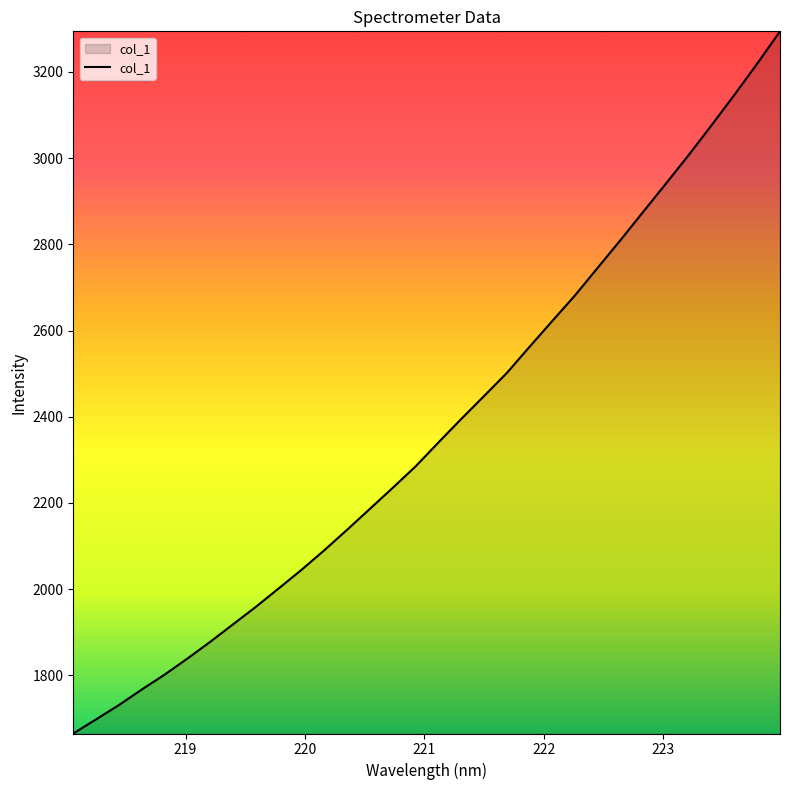

What is the difference between the maximum and minimum values?

1629.3